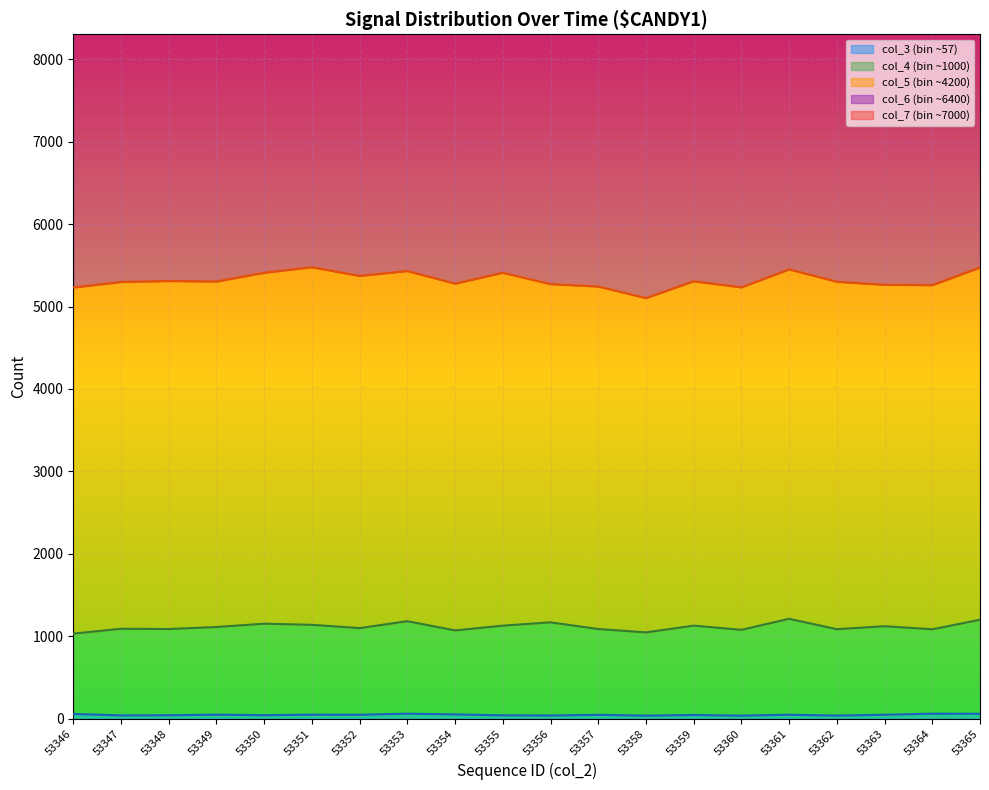

Where is the first local maximum for col_7 (bin ~7000) line?

53349